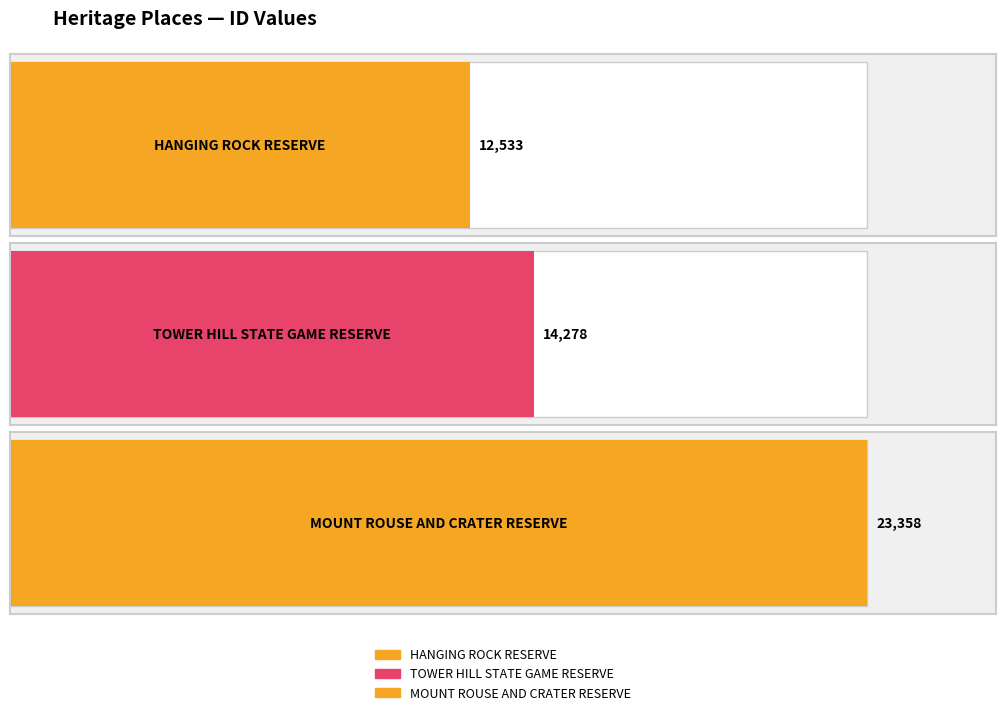

Approximately how many times larger is the value at HANGING ROCK RESERVE compared to TOWER HILL STATE GAME RESERVE?

0.9